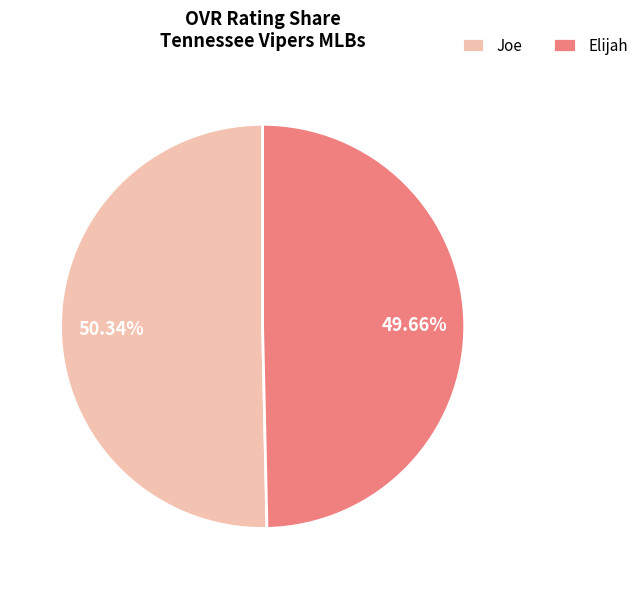

Is it true that Elijah is 50% of the pie?

True